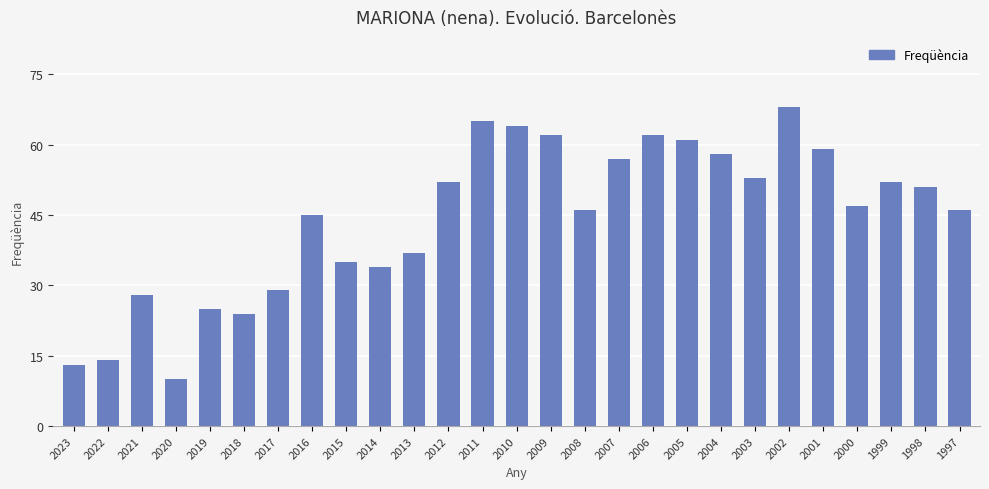

At which label is the value closest to 39?

2013